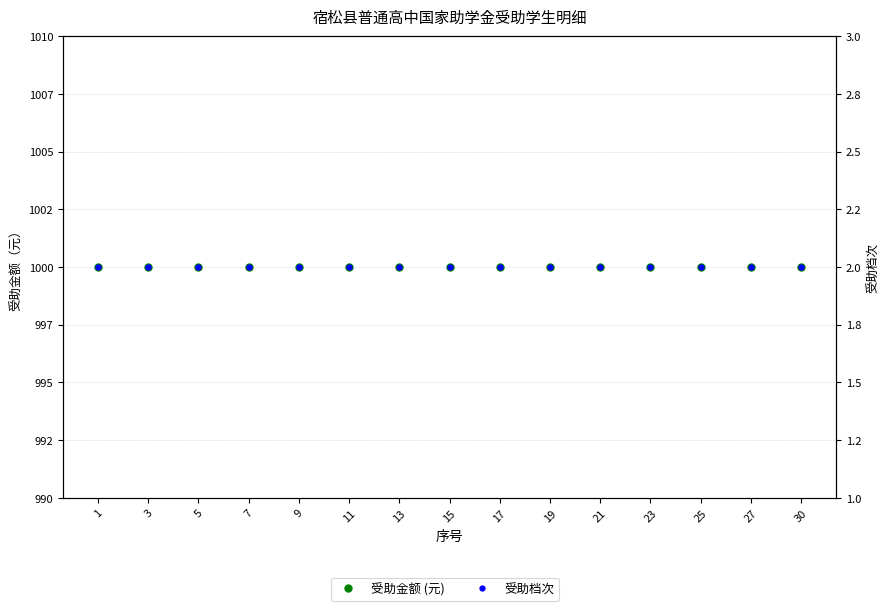

Which label corresponds to the smallest value in the chart?

1